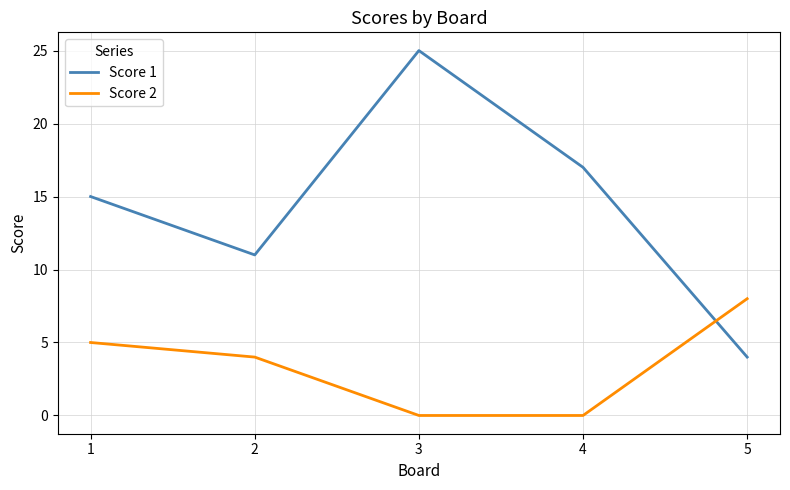

How many intersections are there between Score 1 and Score 2?

1